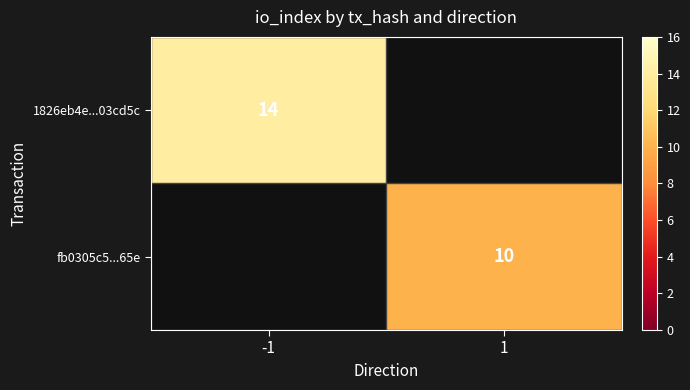

The value of 1826eb4e...03cd5c at -1 is 6.2. True or false?

False